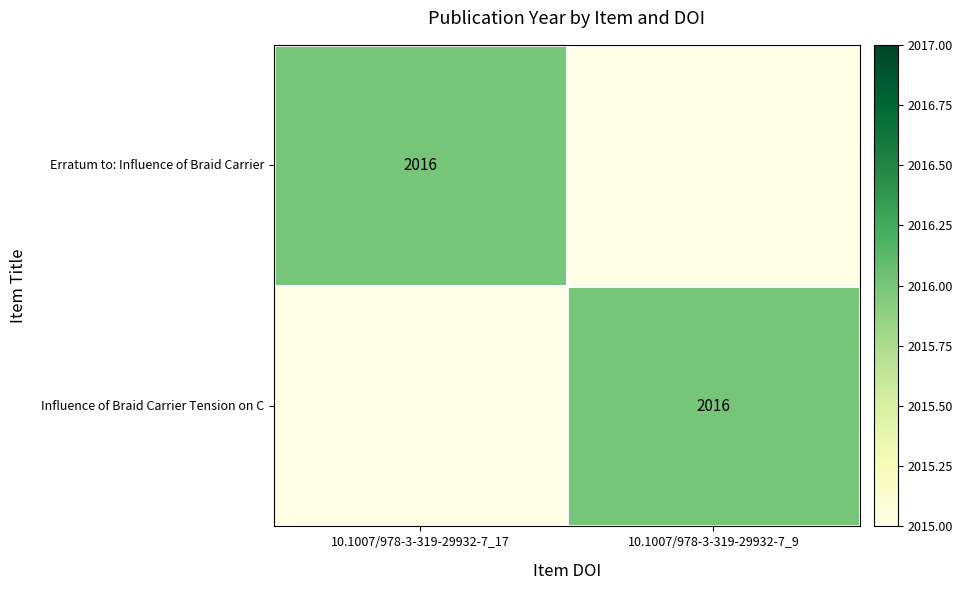

The Influence of Braid Carrier Tension on C series shows 2016 at 10.1007/978-3-319-29932-7_9. True or false?

True